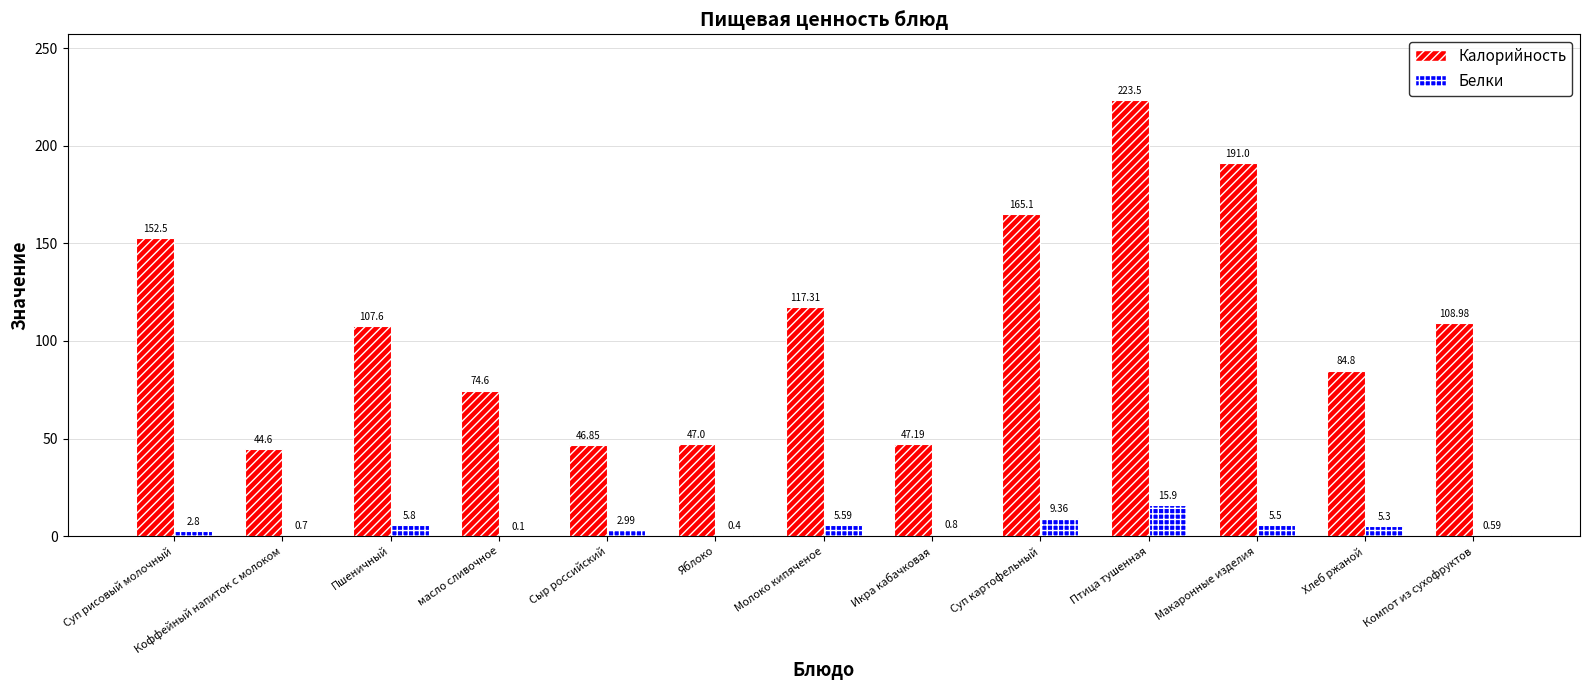

Is the value of Калорийность at Коффейный напиток с молоком greater than the value of Белки at Суп рисовый молочный?

Yes